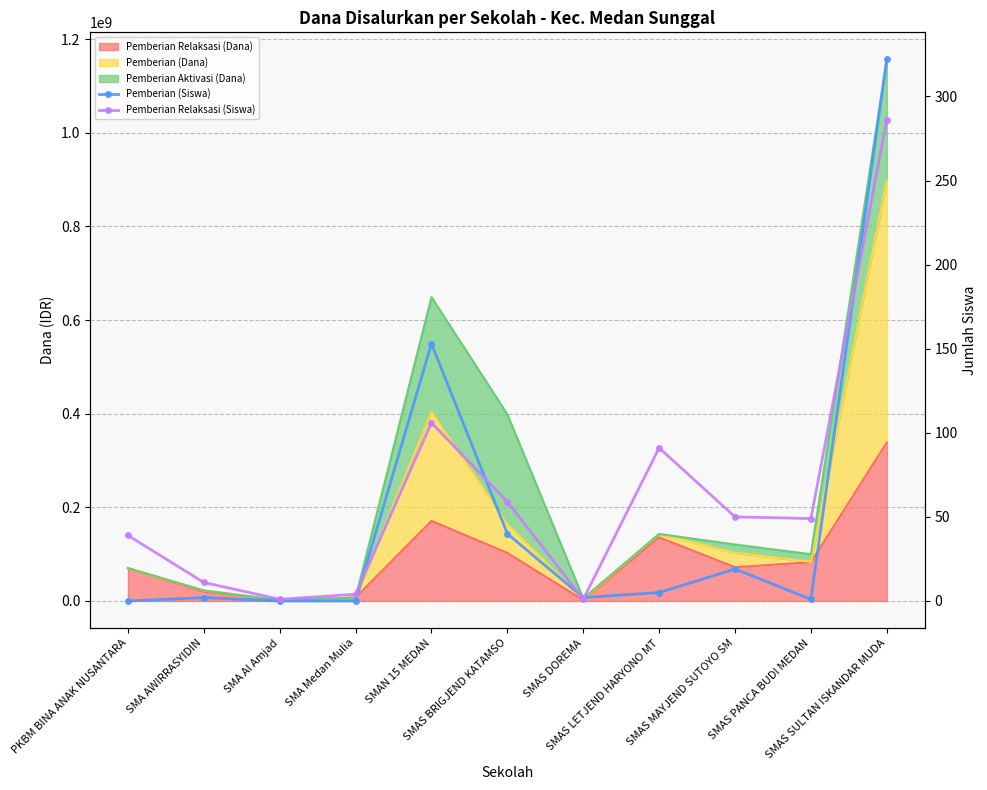

After their last crossing, which series has the higher values: Pemberian Relaksasi (Siswa) or Pemberian (Siswa)?

Pemberian (Siswa)